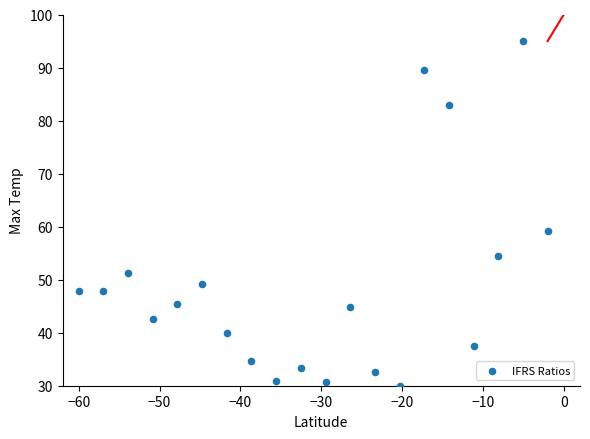

What Y value in the scatter plot is closest to 62?

59.1